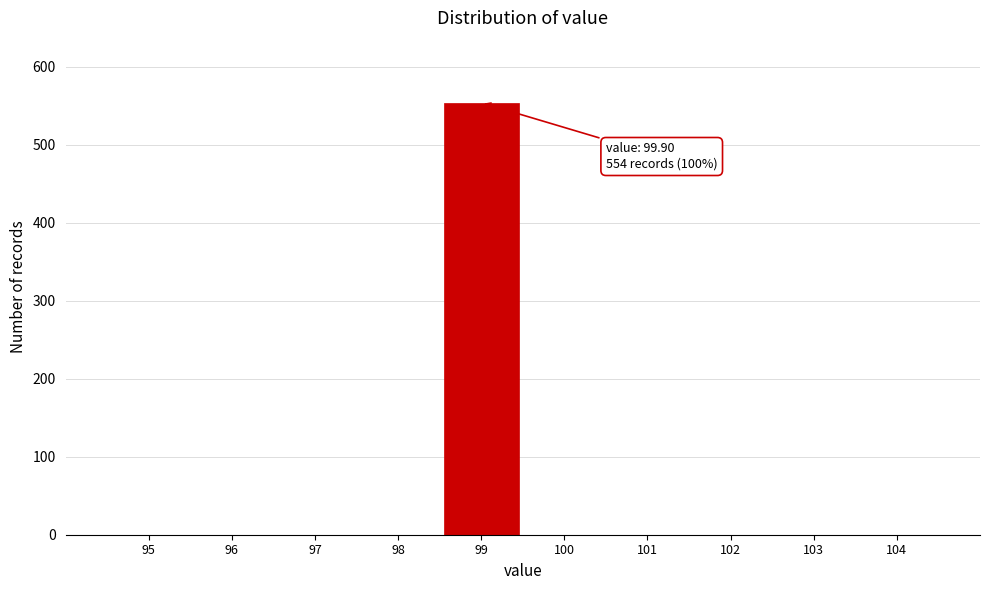

Reading left to right, what are all the values shown in this chart?

95=0	96=0	97=0	98=0	99=554	100=0	101=0	102=0	103=0	104=0